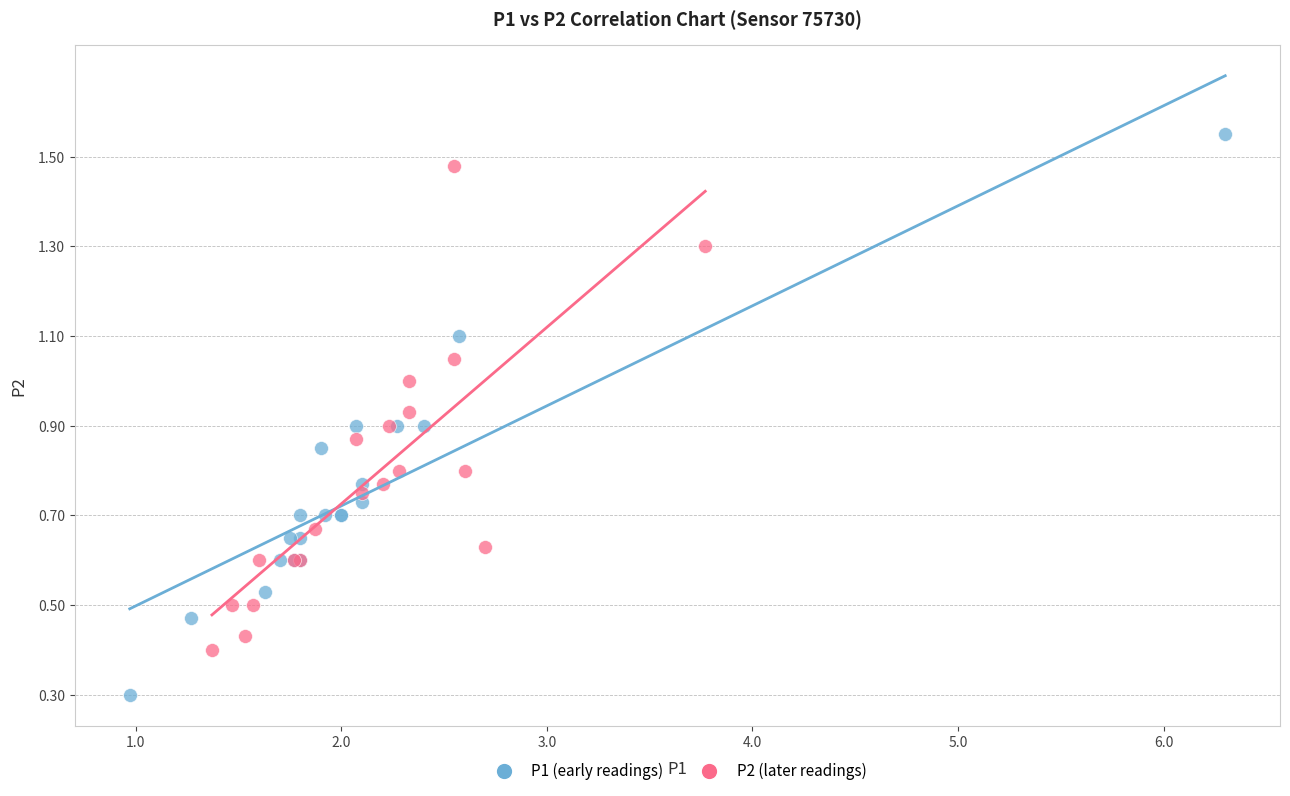

Which series has the widest spread of Y values?

P1 (early readings)